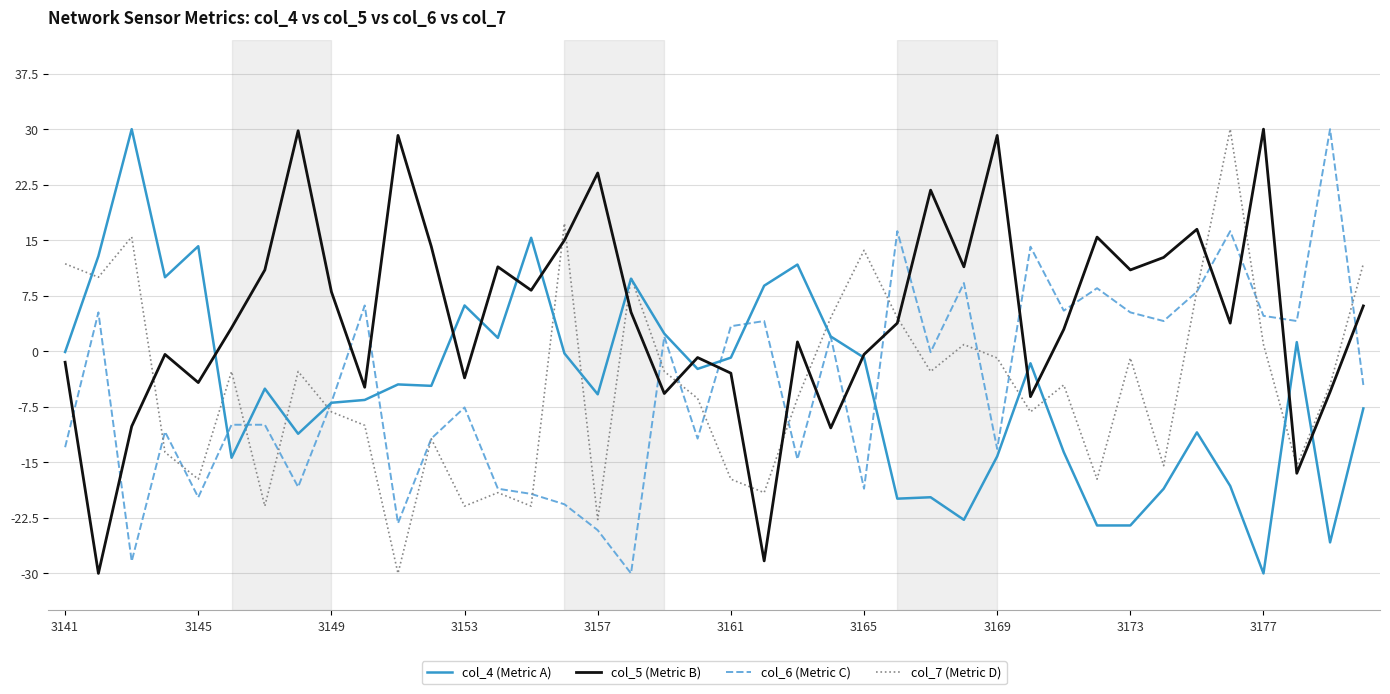

How many times do col_5 (Metric B) and col_6 (Metric C) cross each other?

18